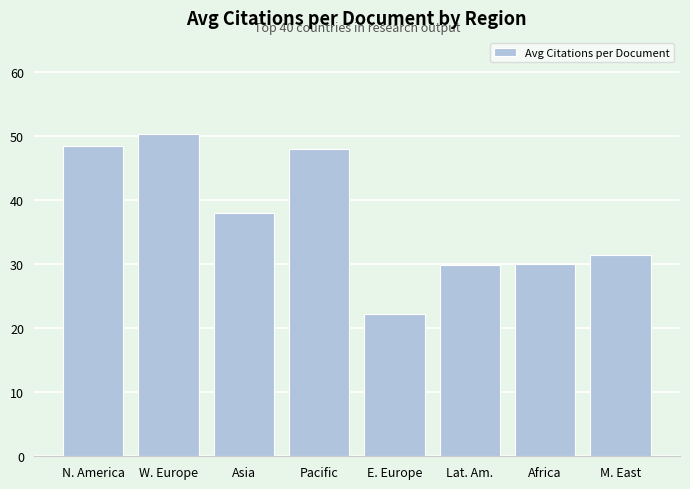

What is the value of the 7th bar from the left?

30.0